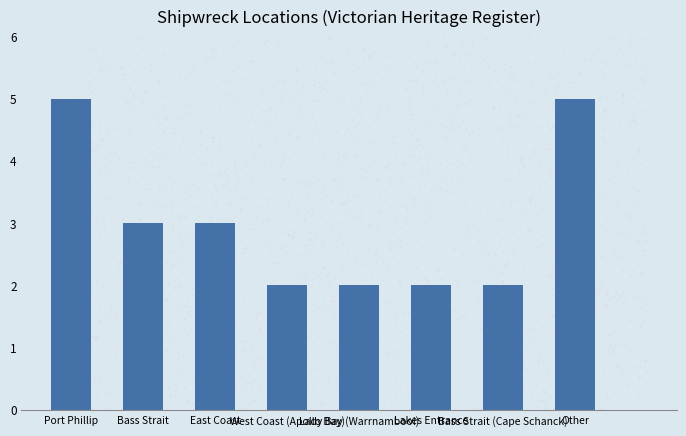

Approximately how many times larger is the value at Lakes Entrance compared to East Coast?

0.7